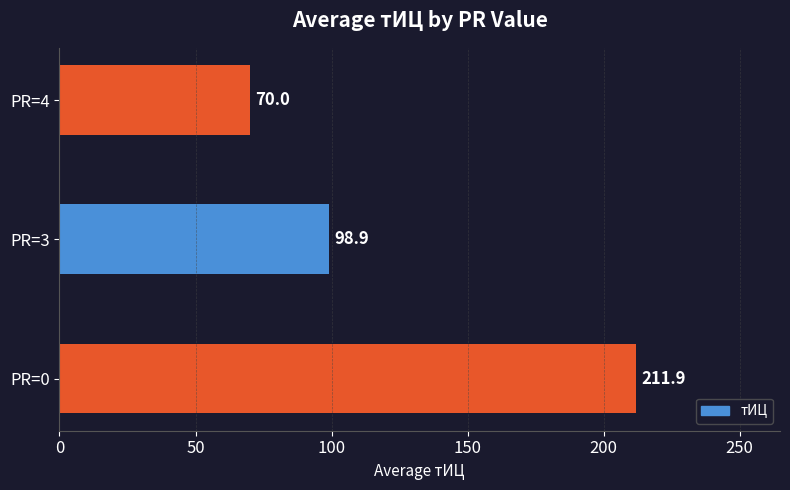

What is the difference between the maximum and second lowest values?

113.0